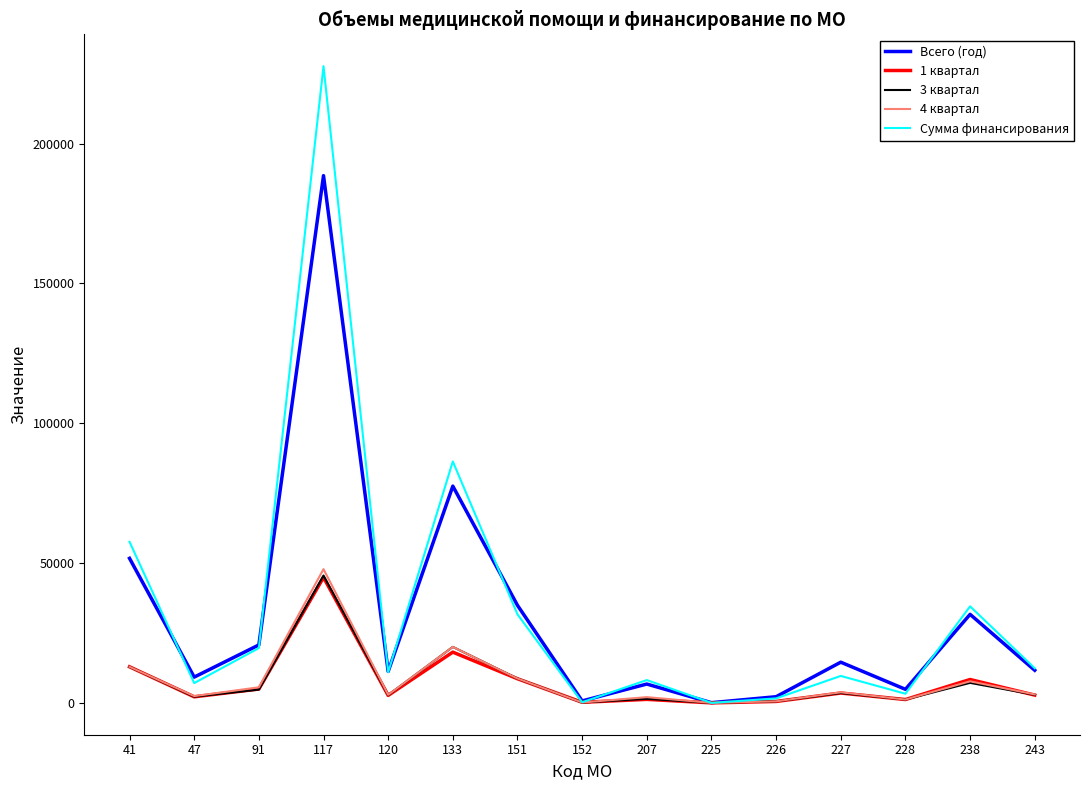

Which category has the highest value across all series?

117